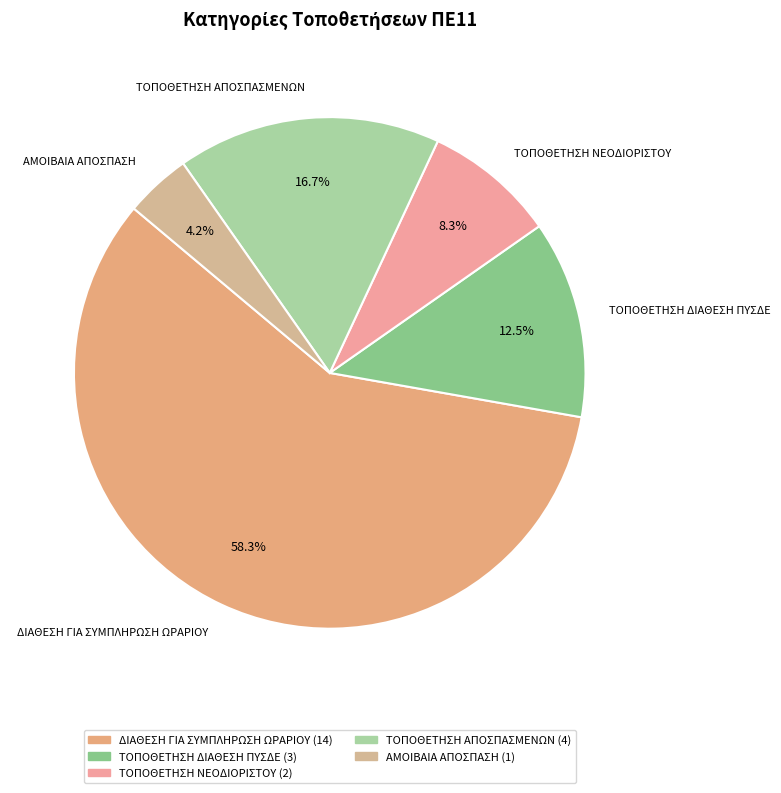

Count the number of slices in the pie.

5